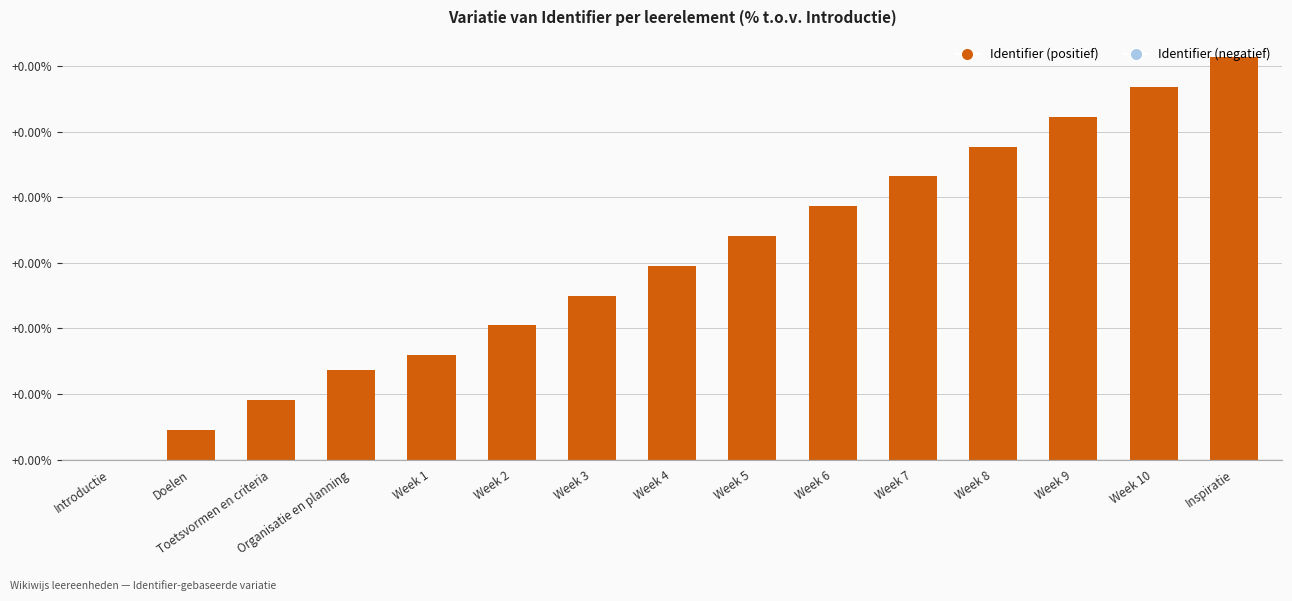

Between Week 10 and Week 3, which is larger?

Week 10